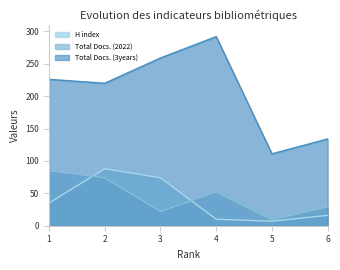

Which has a higher value, 6 or 4?

6